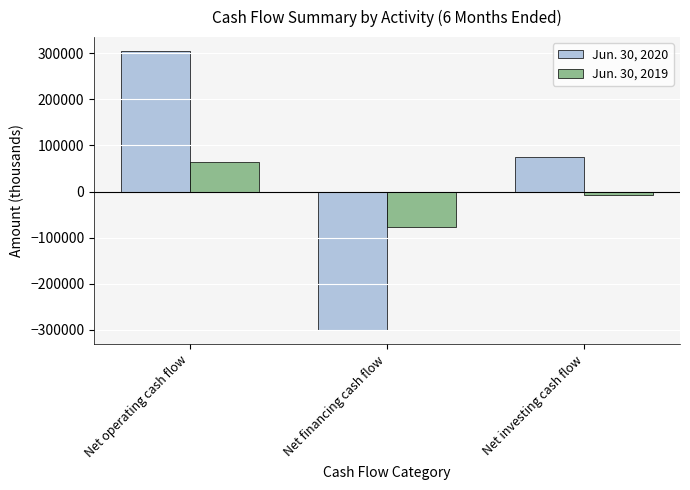

What is the value of the Jun. 30, 2020 bar at the 3rd from the left?

75638